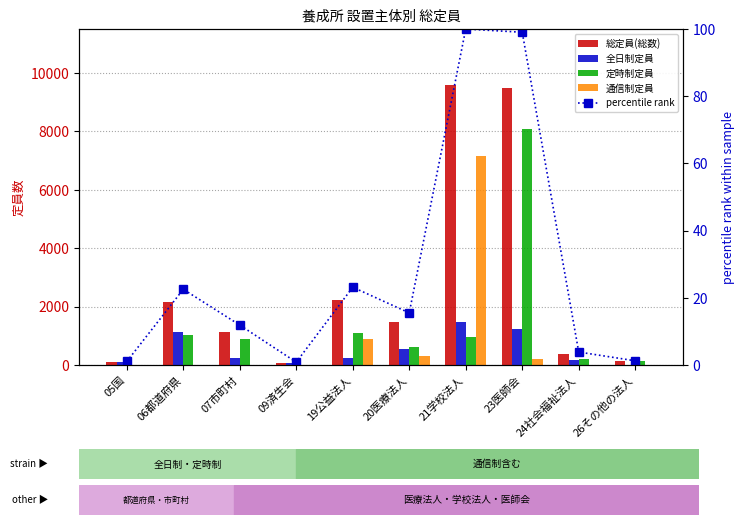

Rank the categories by percentile rank value from highest to lowest.

21学校法人, 23医師会, 19公益法人, 06都道府県, 20医療法人, 07市町村, 24社会福祉法人, 26その他の法人, 05国, 09済生会